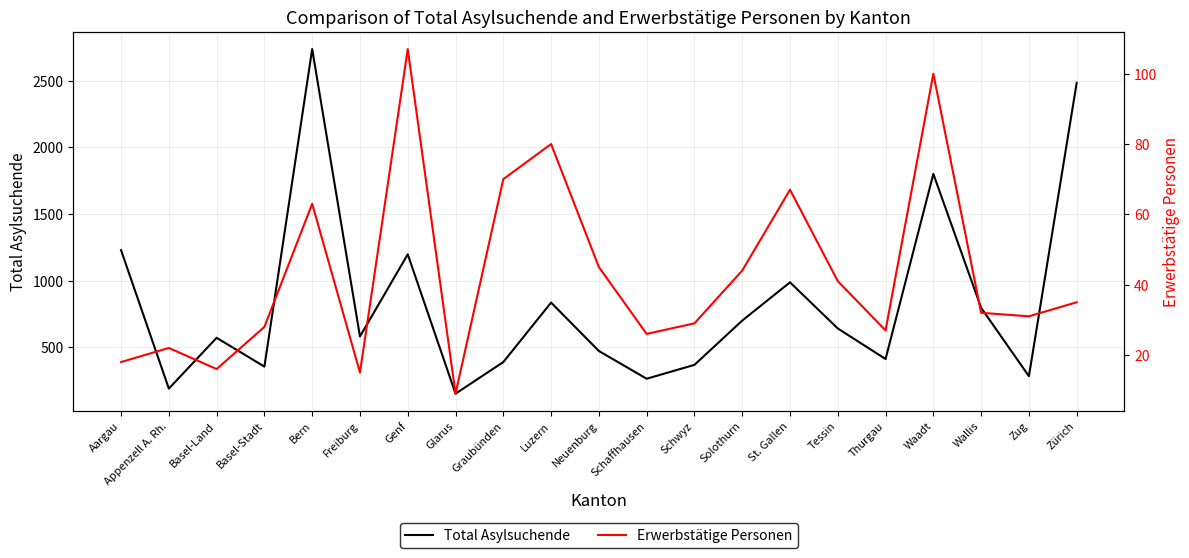

What are all the series names shown in the legend?

Total Asylsuchende, Erwerbstätige Personen